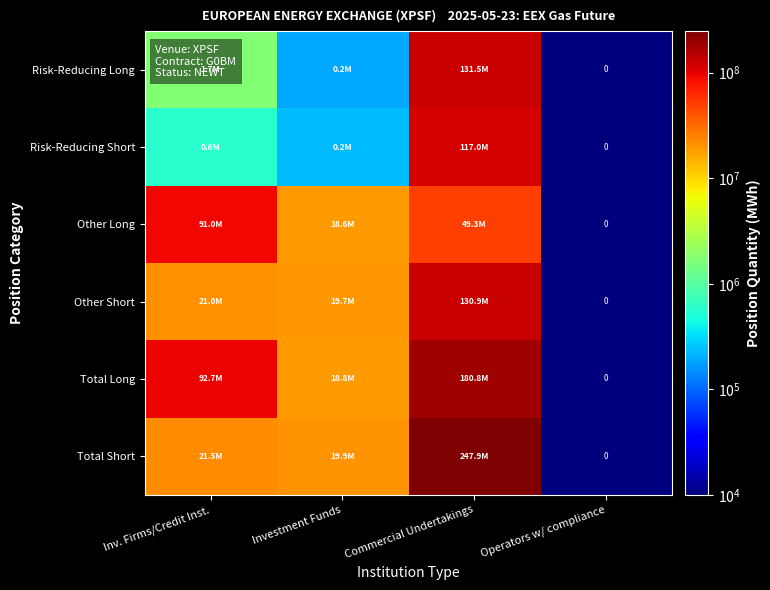

The value of Total Long at Inv. Firms/Credit Inst. is 92691332.0. True or false?

True